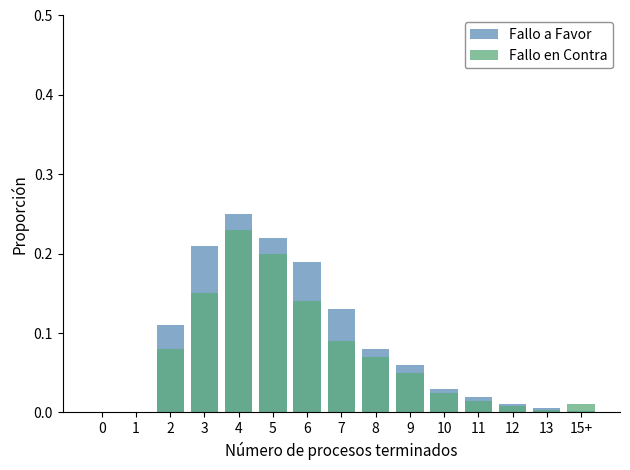

Rank the categories by Fallo en Contra value from highest to lowest.

4, 5, 3, 6, 7, 2, 8, 9, 10, 11, 15+, 12, 13, 0, 1